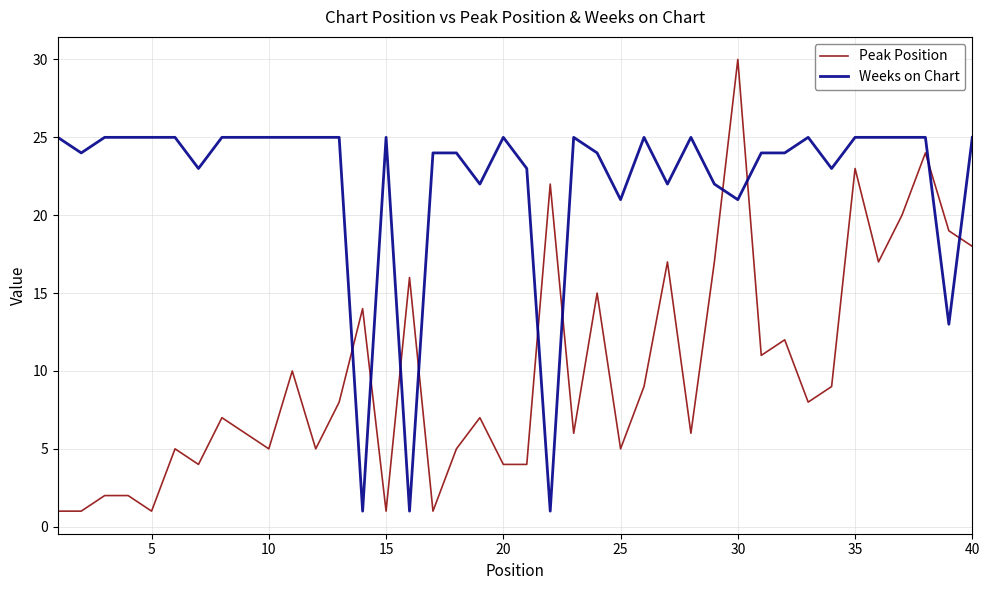

What is the maximum value shown in the chart?

30